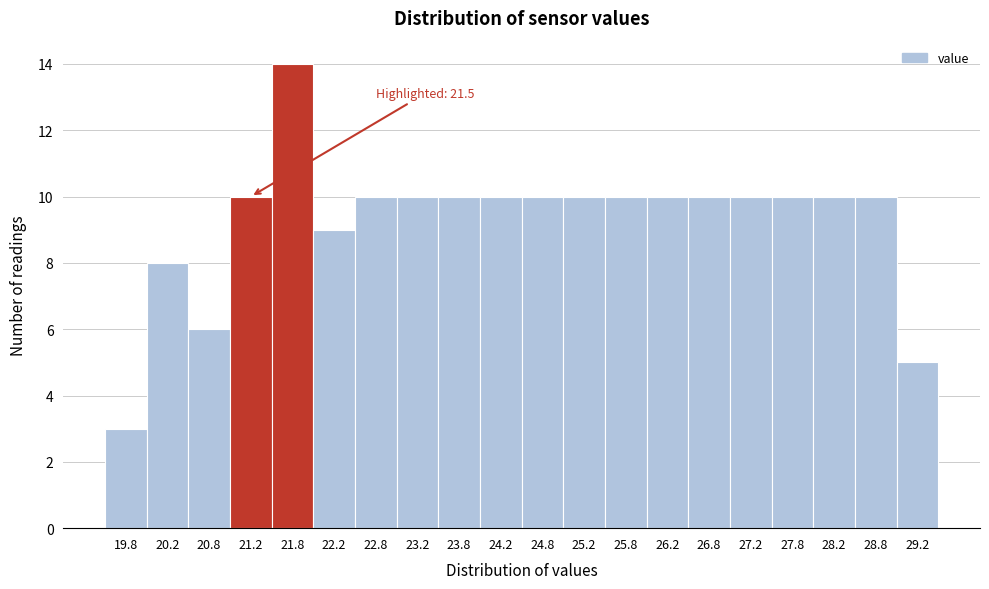

Over which range of the x-axis is the bar tallest?

21.5 to 22.0